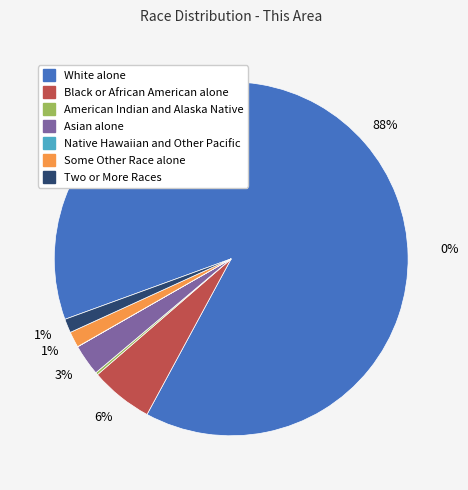

Combined, do Native Hawaiian and Other Pacific and Black or African American alone account for over 50%?

No